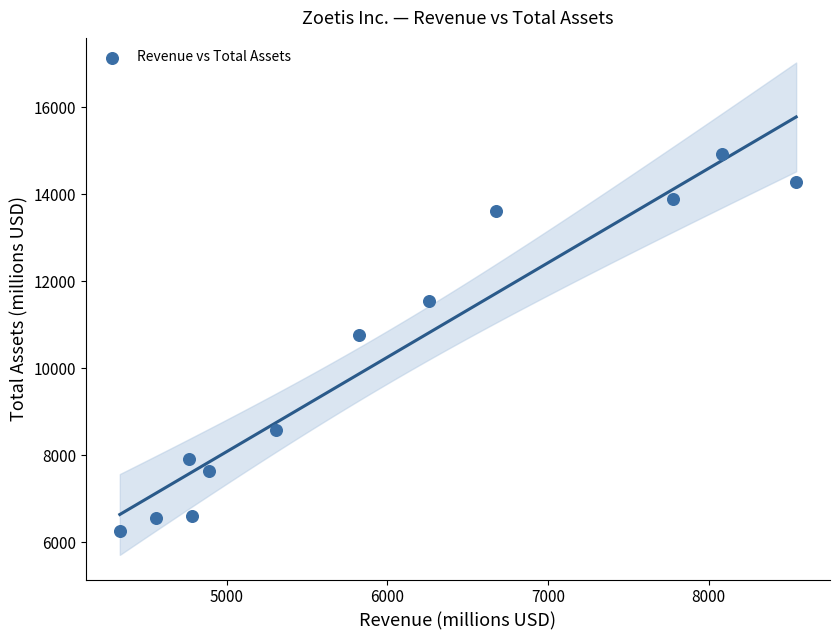

What Y value in the scatter plot is closest to 10593?

10777